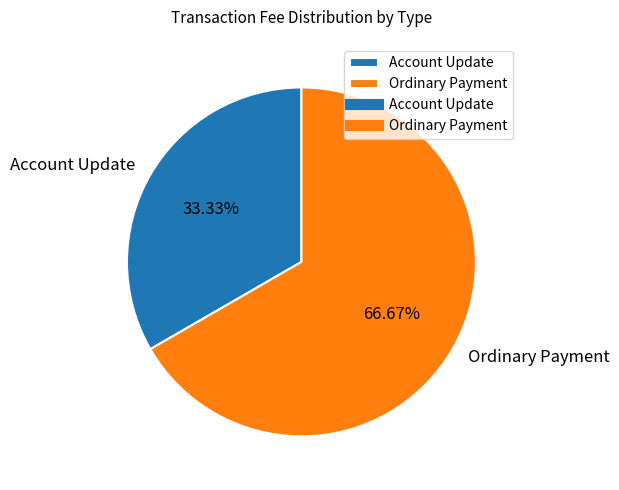

To the nearest percent, what portion does Ordinary Payment represent?

67%